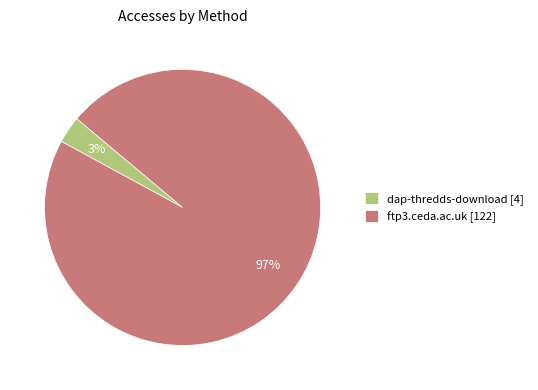

True or false: ftp3.ceda.ac.uk accounts for 85% of the total.

False